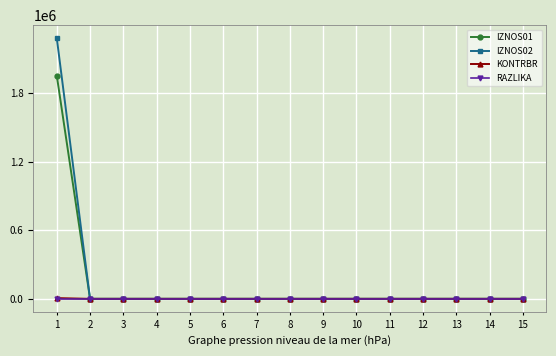

Which series has the largest range (max minus min)?

IZNOS02